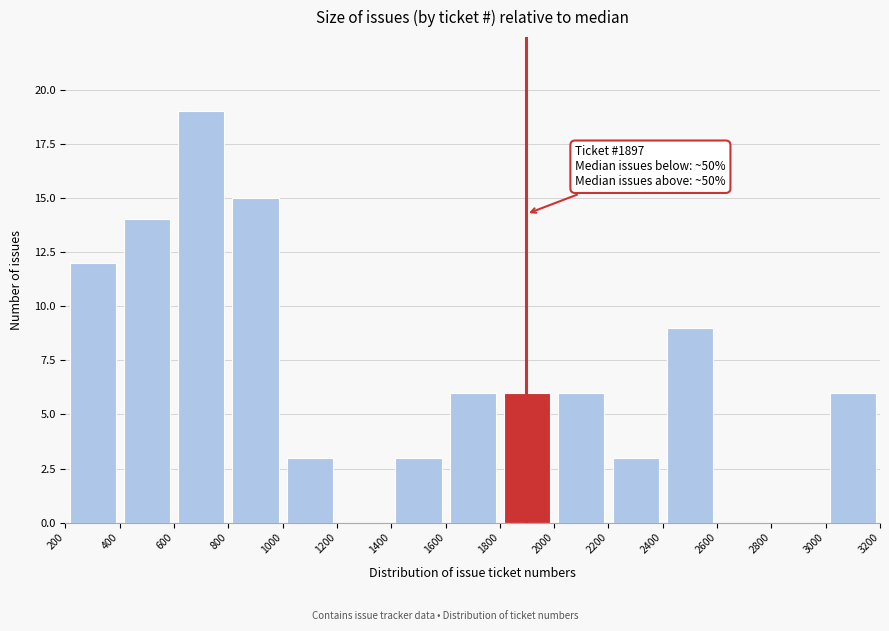

Over which range of the x-axis is the bar tallest?

600 to 800